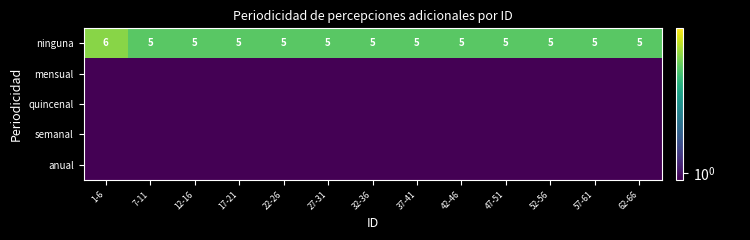

What is the maximum value for ninguna?

6.0